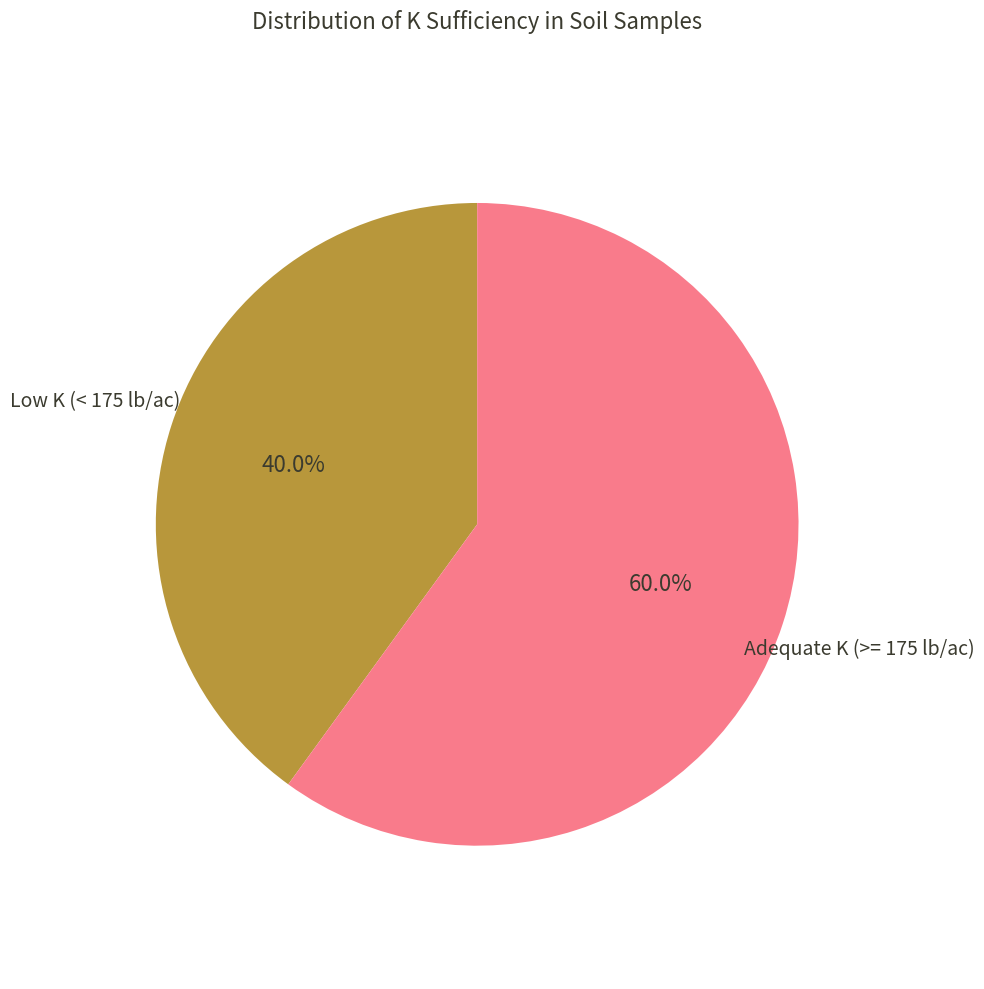

Is there a majority slice in this chart?

Yes